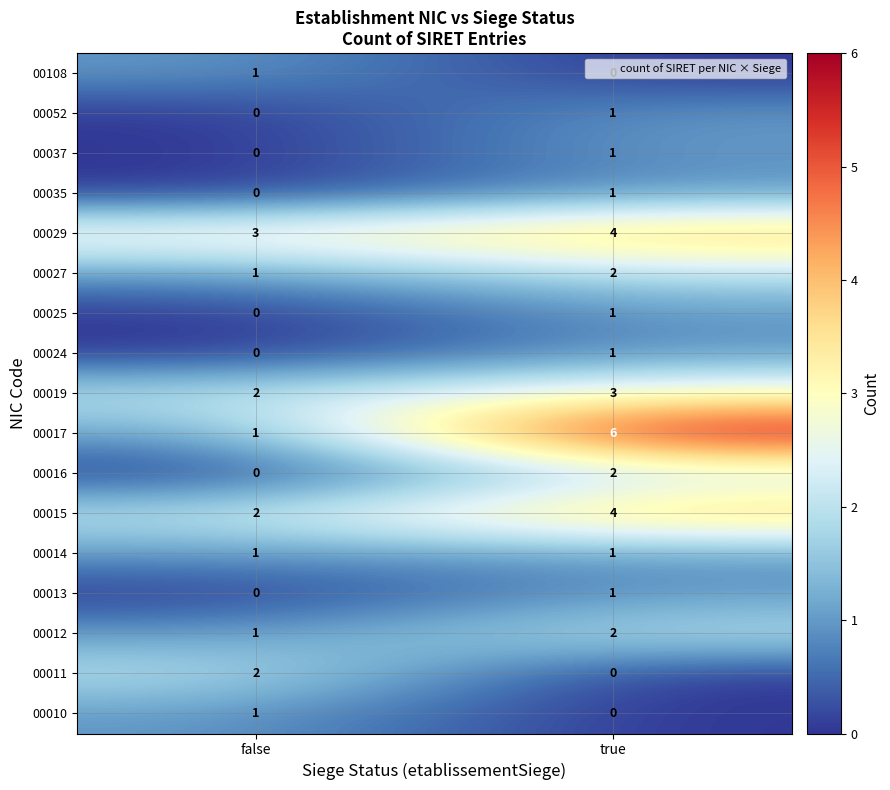

Rank the categories by 00024 value from lowest to highest.

false, true